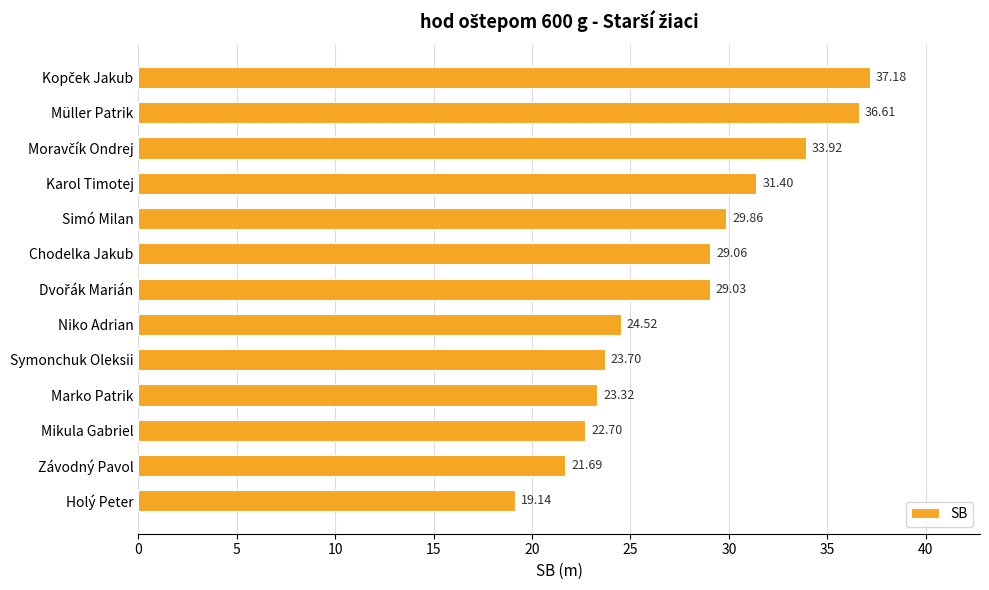

What is the label of the 2nd bar from the bottom?

Závodný Pavol